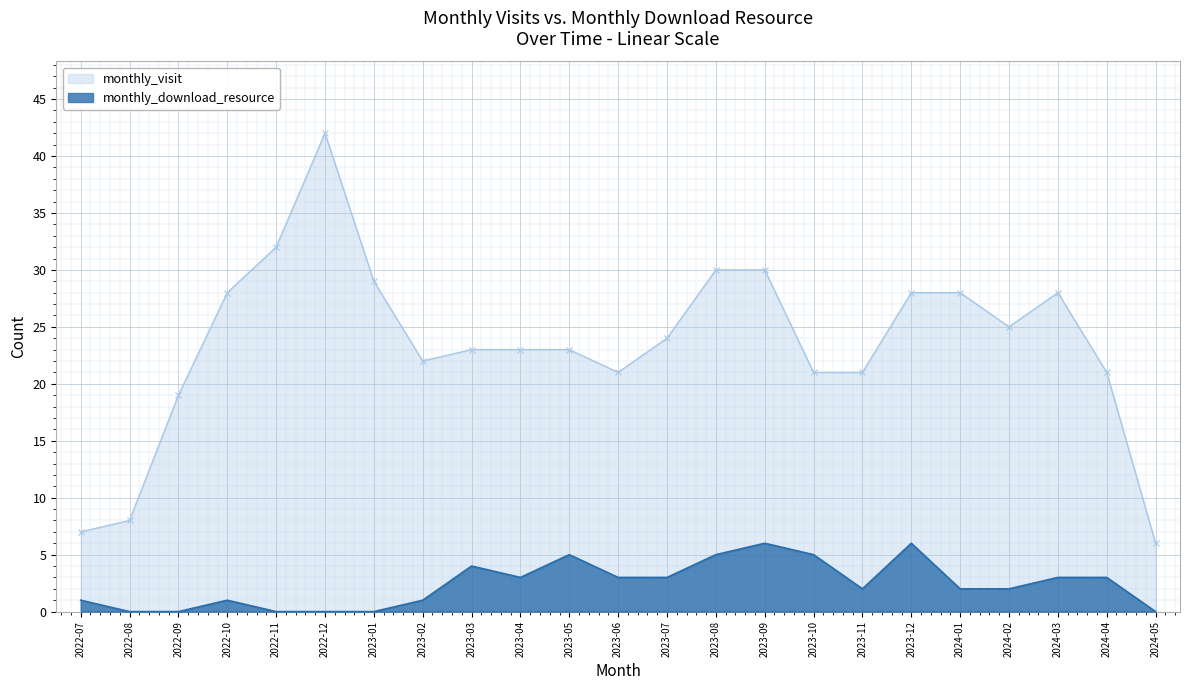

Where is the first local minimum for monthly_visit?

2023-02